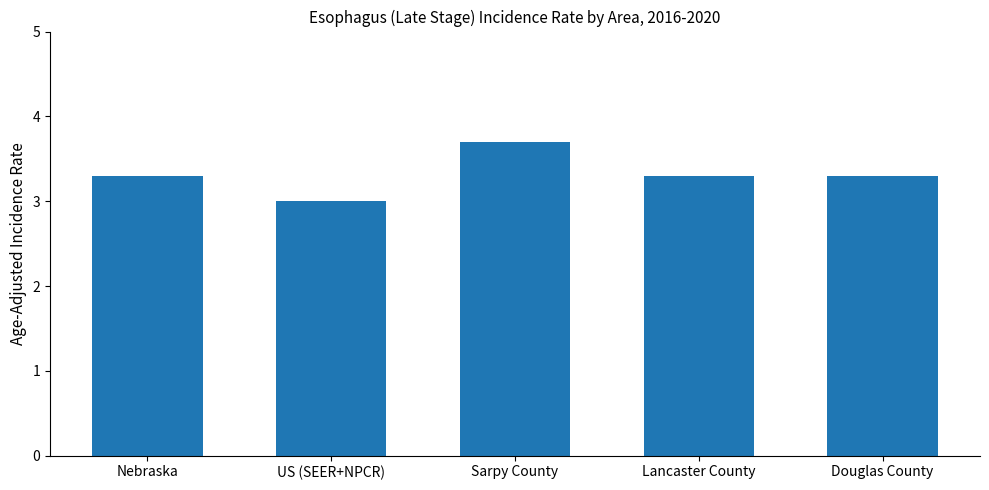

Reading left to right, extract all data points from this chart.

Nebraska=3.3	US (SEER+NPCR)=3.0	Sarpy County=3.7	Lancaster County=3.3	Douglas County=3.3